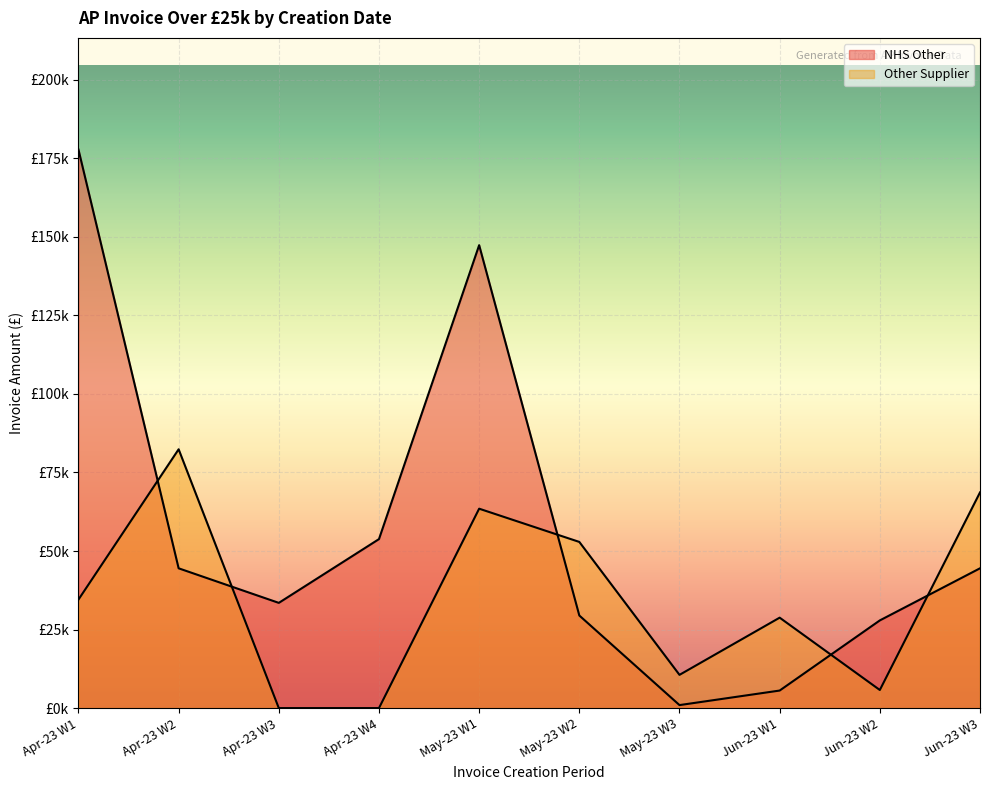

What is the spread (max minus min) of values at 2023-04-03?

143242.9